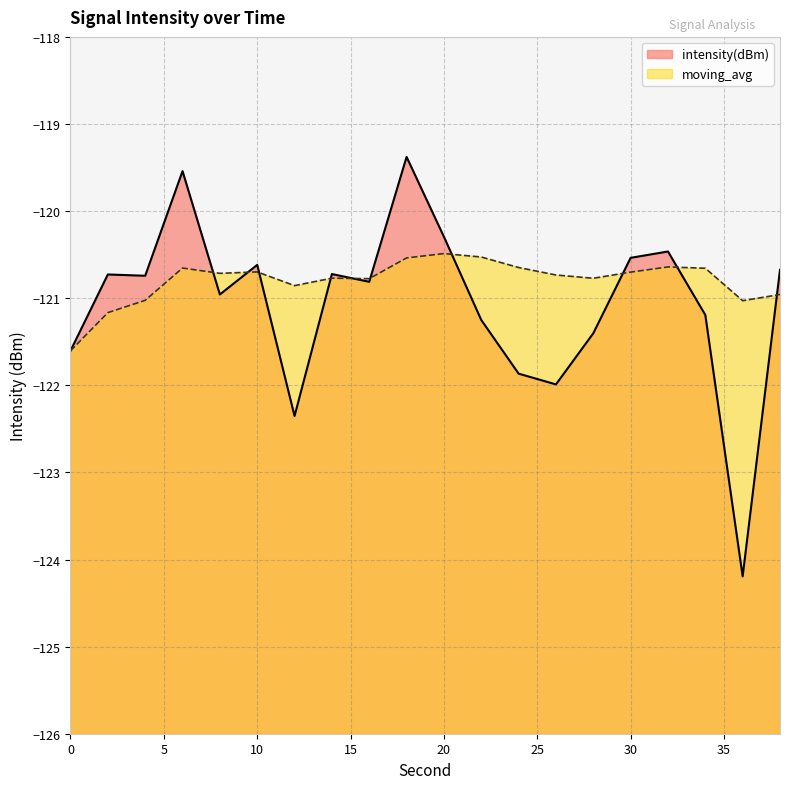

The value of intensity(dBm) at 24 is -121.9. True or false?

True